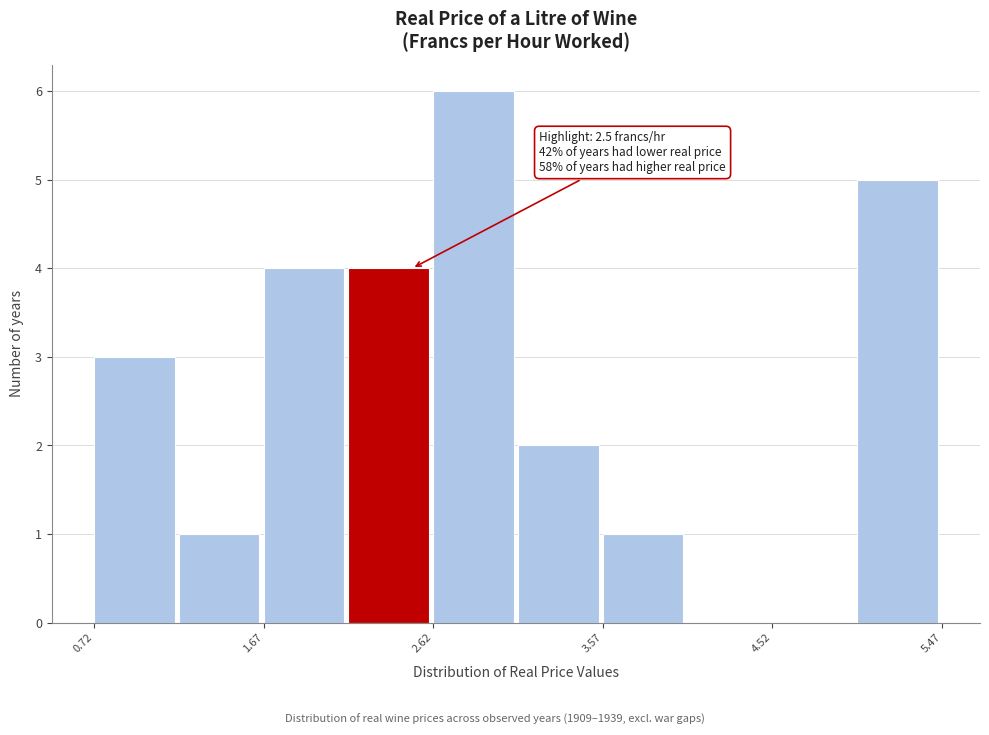

Which range on the x-axis has the tallest bar?

2.6 to 3.1